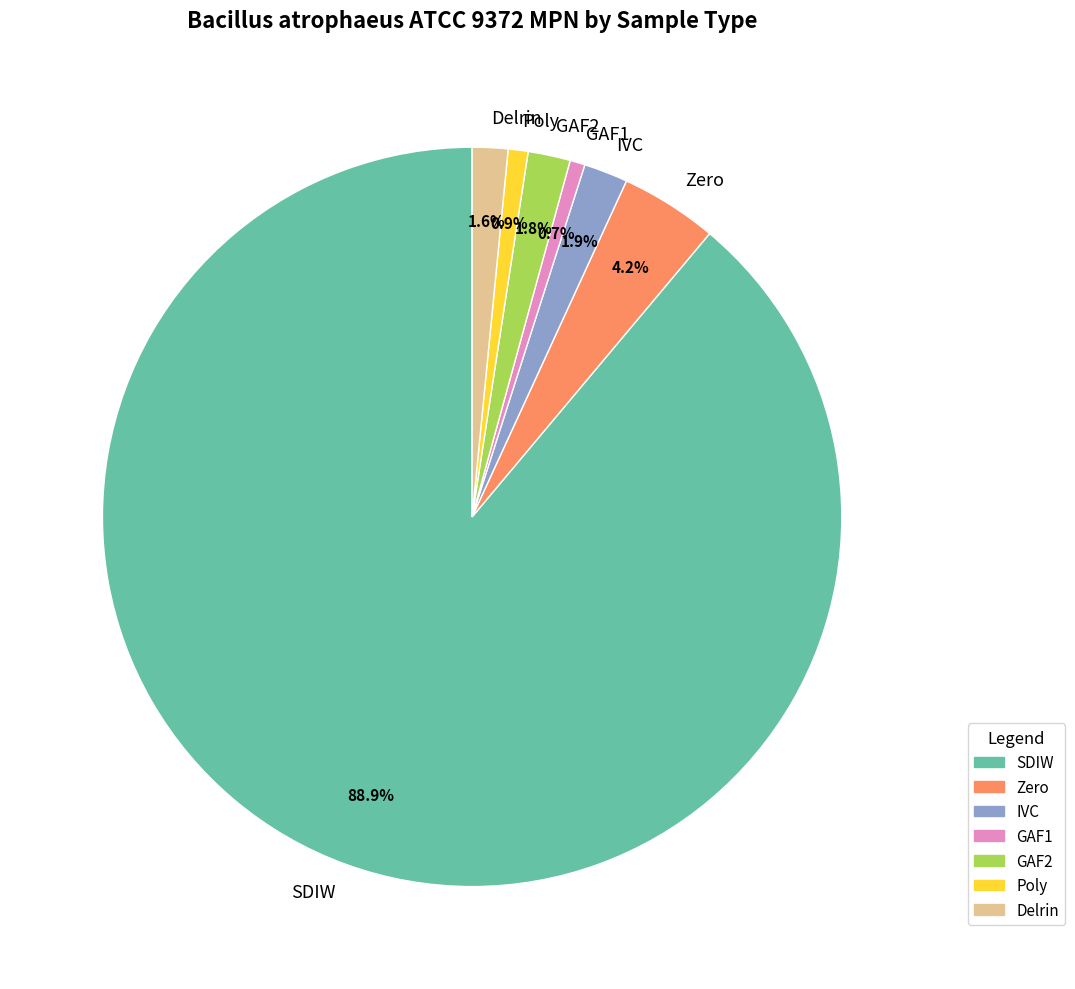

Does any single category account for the majority?

Yes